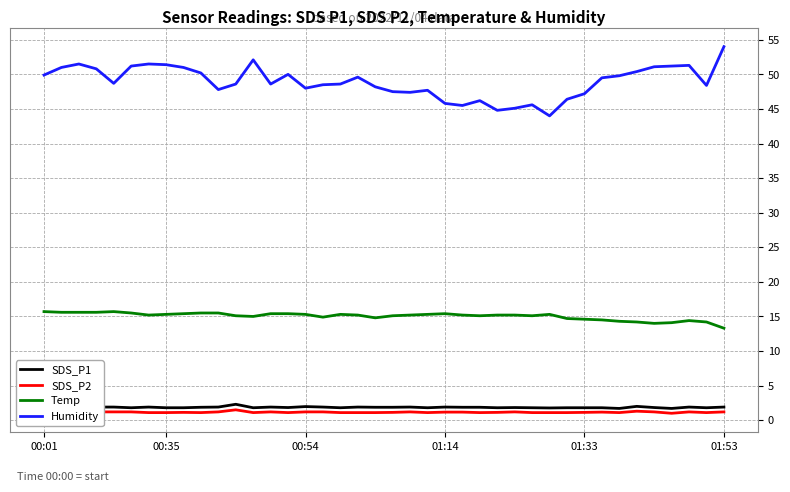

True or false: SDS_P1 and SDS_P2 cross at least once.

False